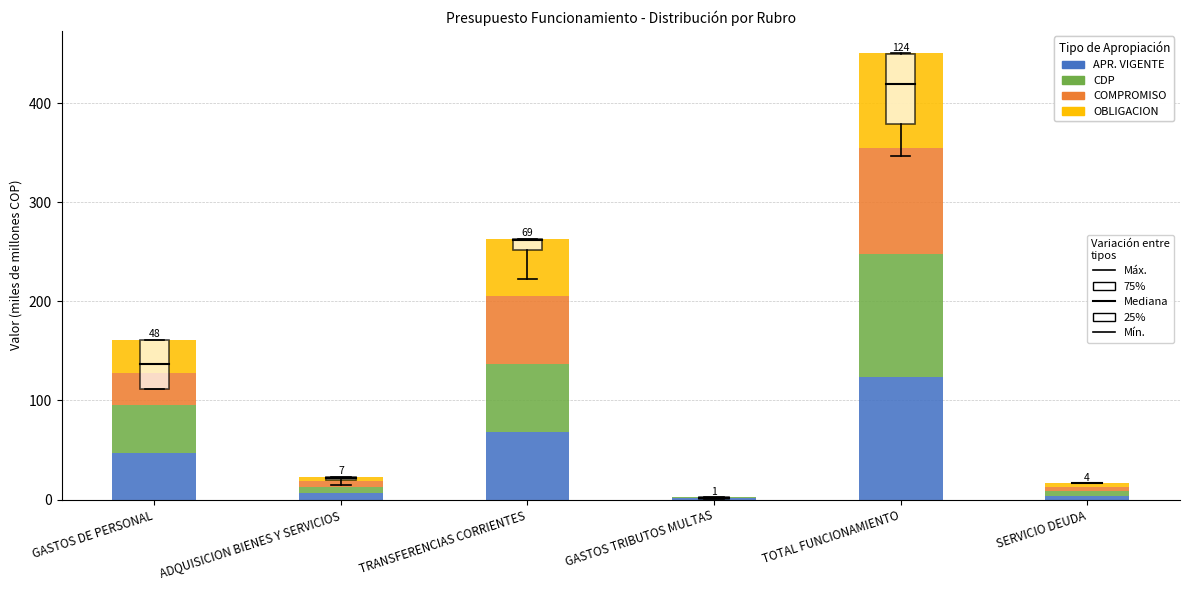

At which category is the sum across all series the highest?

TOTAL FUNCIONAMIENTO